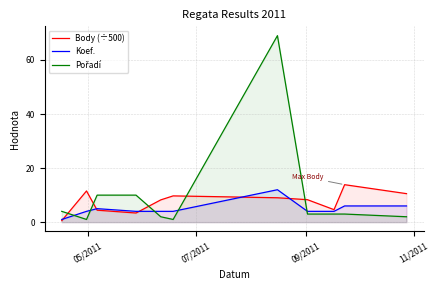

Count the number of categories in the chart.

11